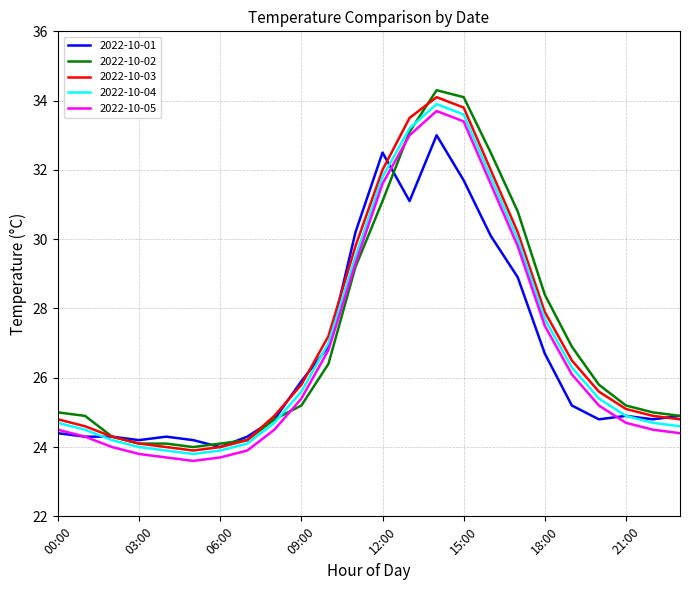

What is the lowest value of the 2022-10-05 series?

23.6